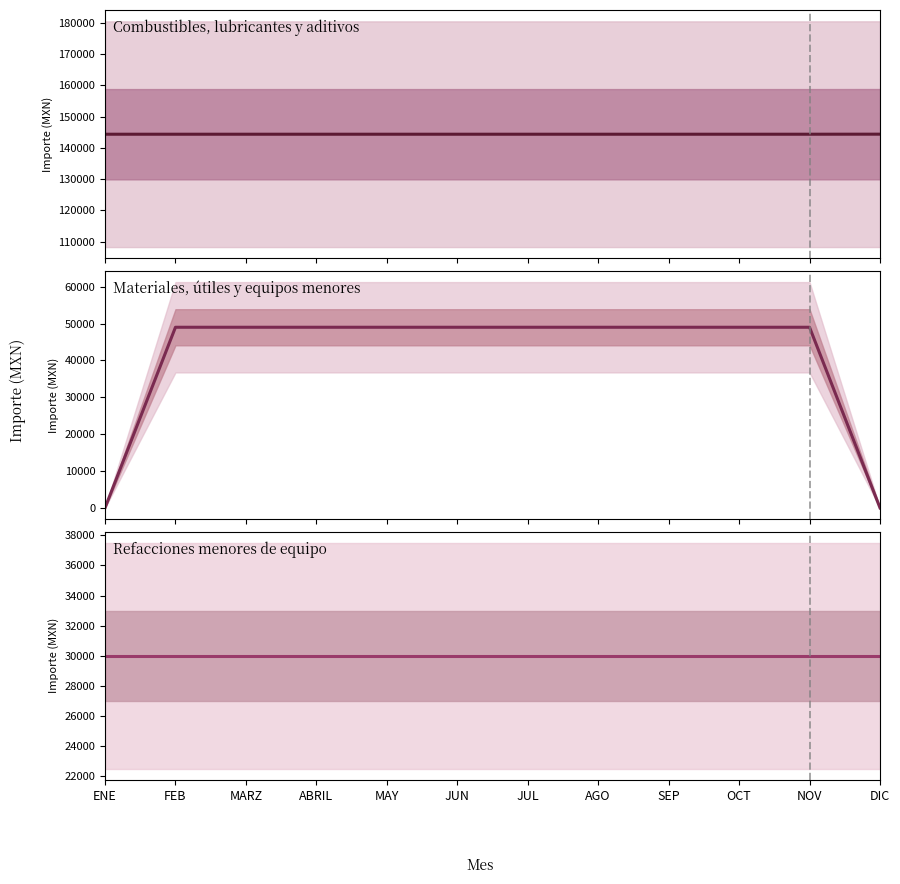

Which series has the largest total across all categories?

Combustibles, lubricantes y aditivos